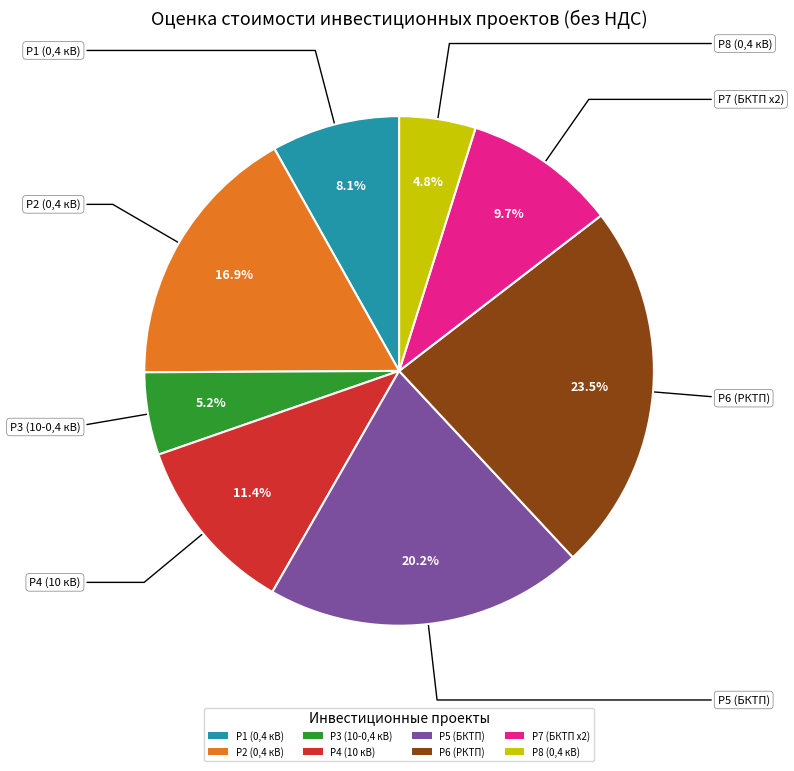

Which category has the biggest portion of the pie?

Р6 (РКТП)